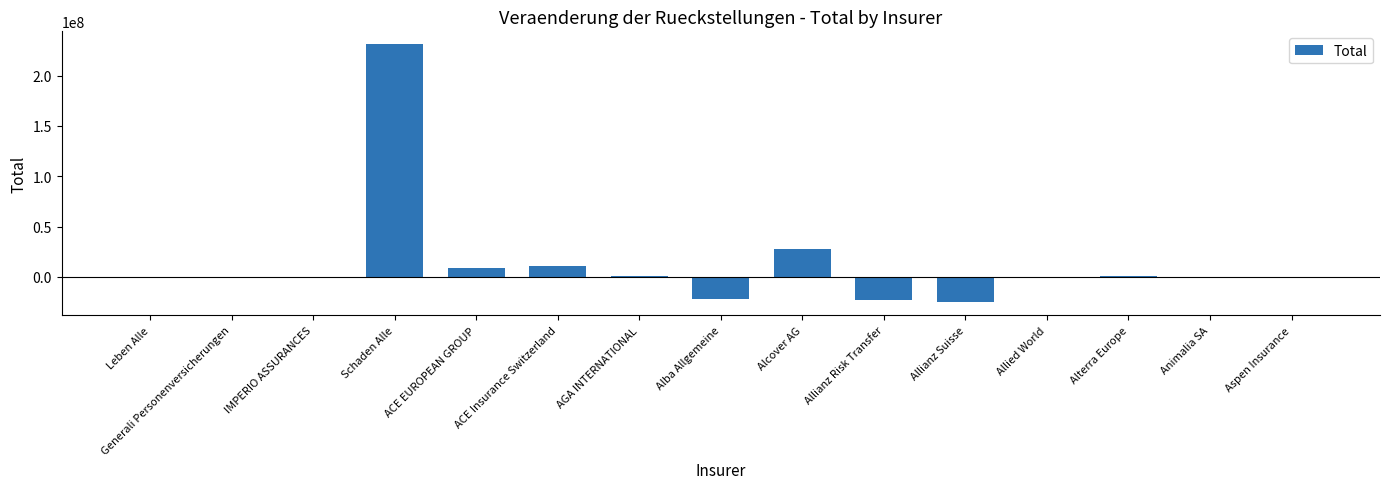

Are the bars grouped side by side (vs. stacked)?

No